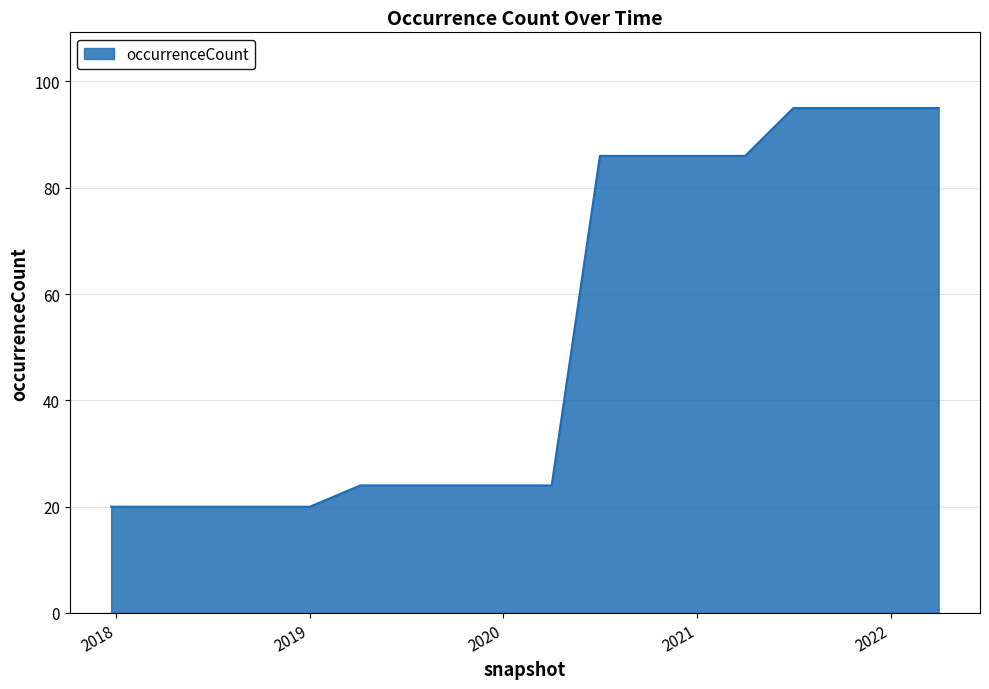

What is the minimum value shown in the chart?

20